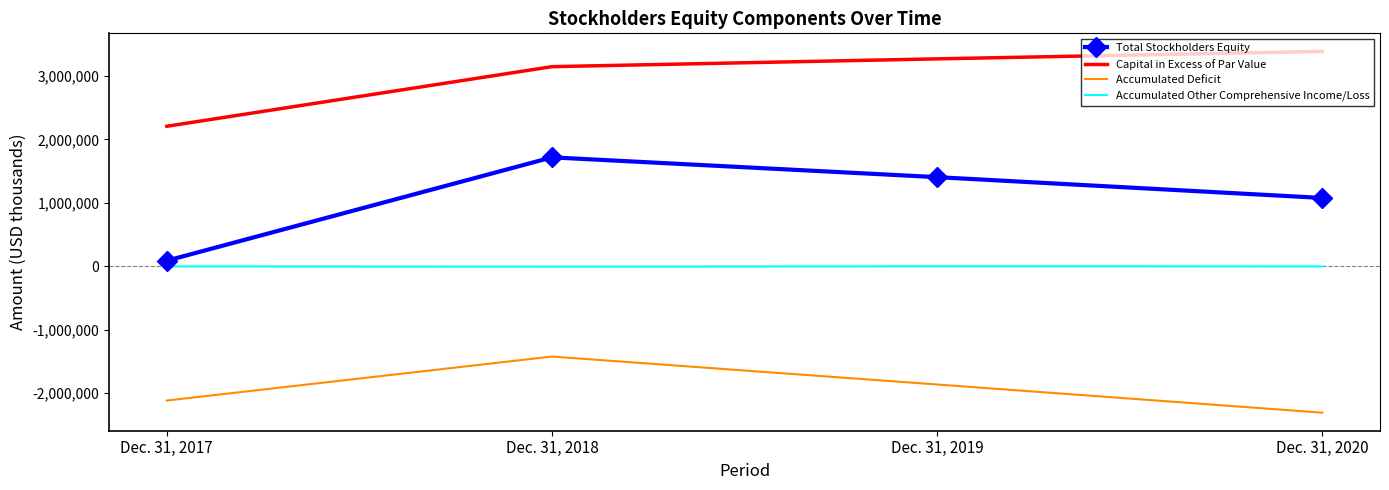

True or false: Capital in Excess of Par Value and Accumulated Other Comprehensive Income/Loss cross at least once.

False